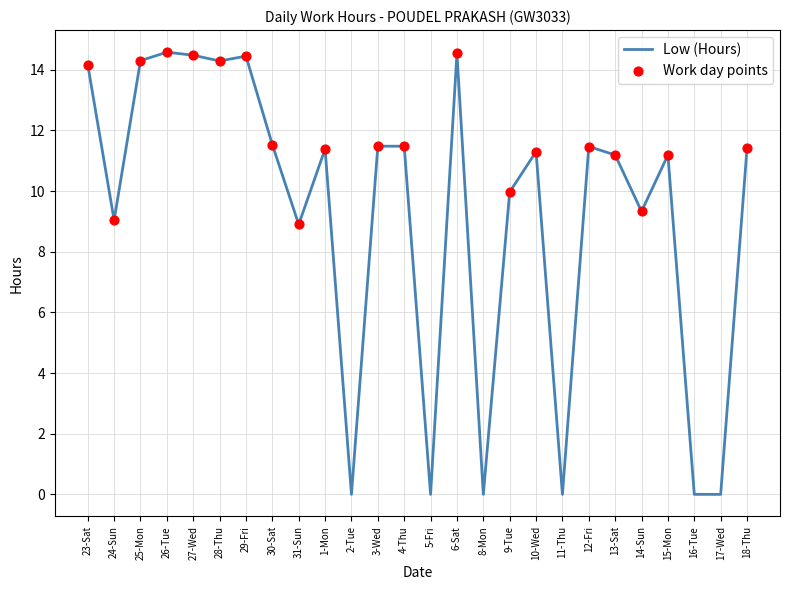

Between 30-Sat and 9-Tue, which is larger?

30-Sat